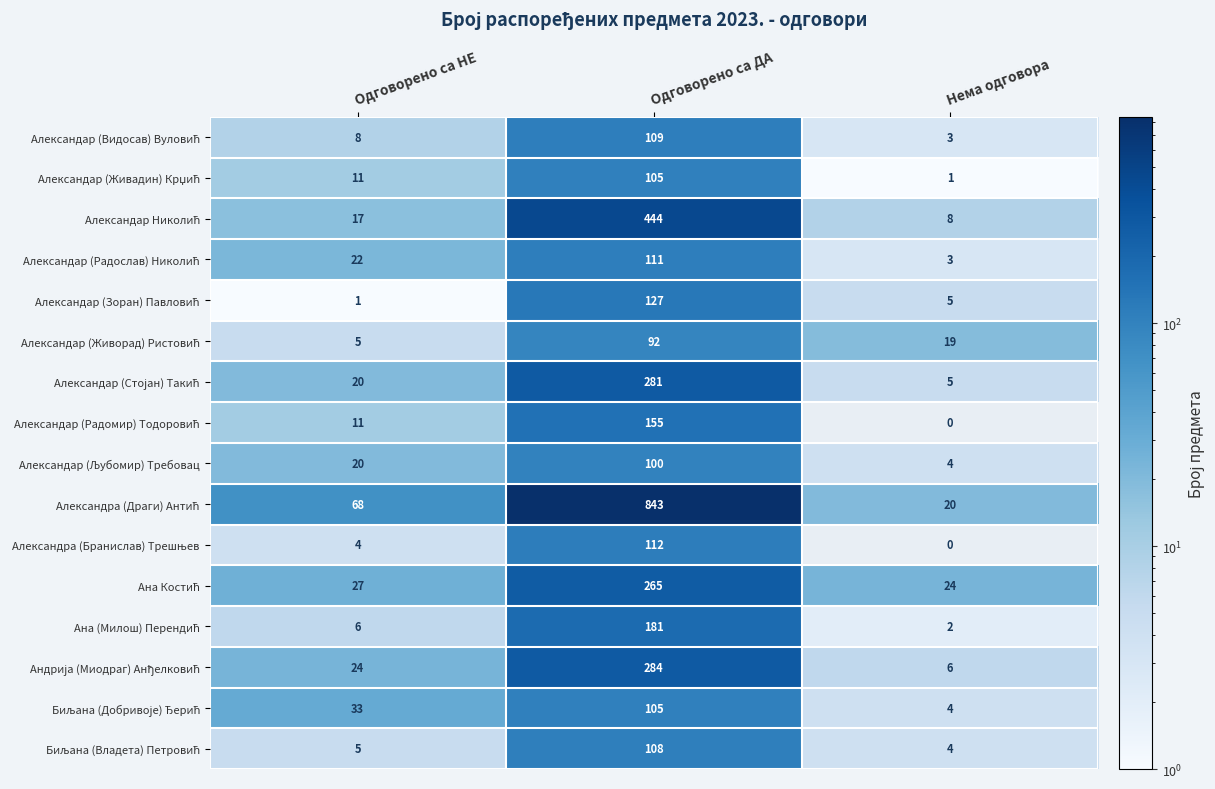

What is the maximum value shown in the chart?

843